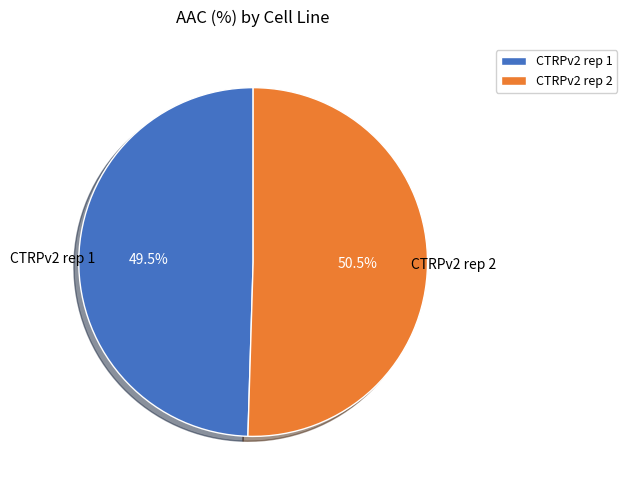

Count the number of slices in the pie.

2